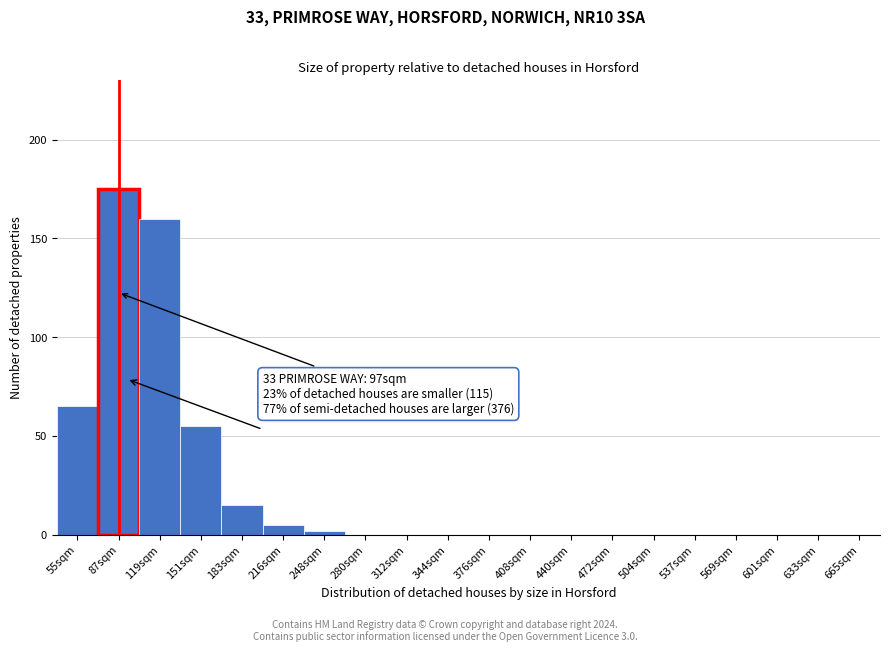

Reading left to right, list all the values displayed in this chart.

55sqm=65	87sqm=175	119sqm=160	151sqm=55	183sqm=15	216sqm=5	248sqm=2	280sqm=0	312sqm=0	344sqm=0	376sqm=0	408sqm=0	440sqm=0	472sqm=0	504sqm=0	537sqm=0	569sqm=0	601sqm=0	633sqm=0	665sqm=0